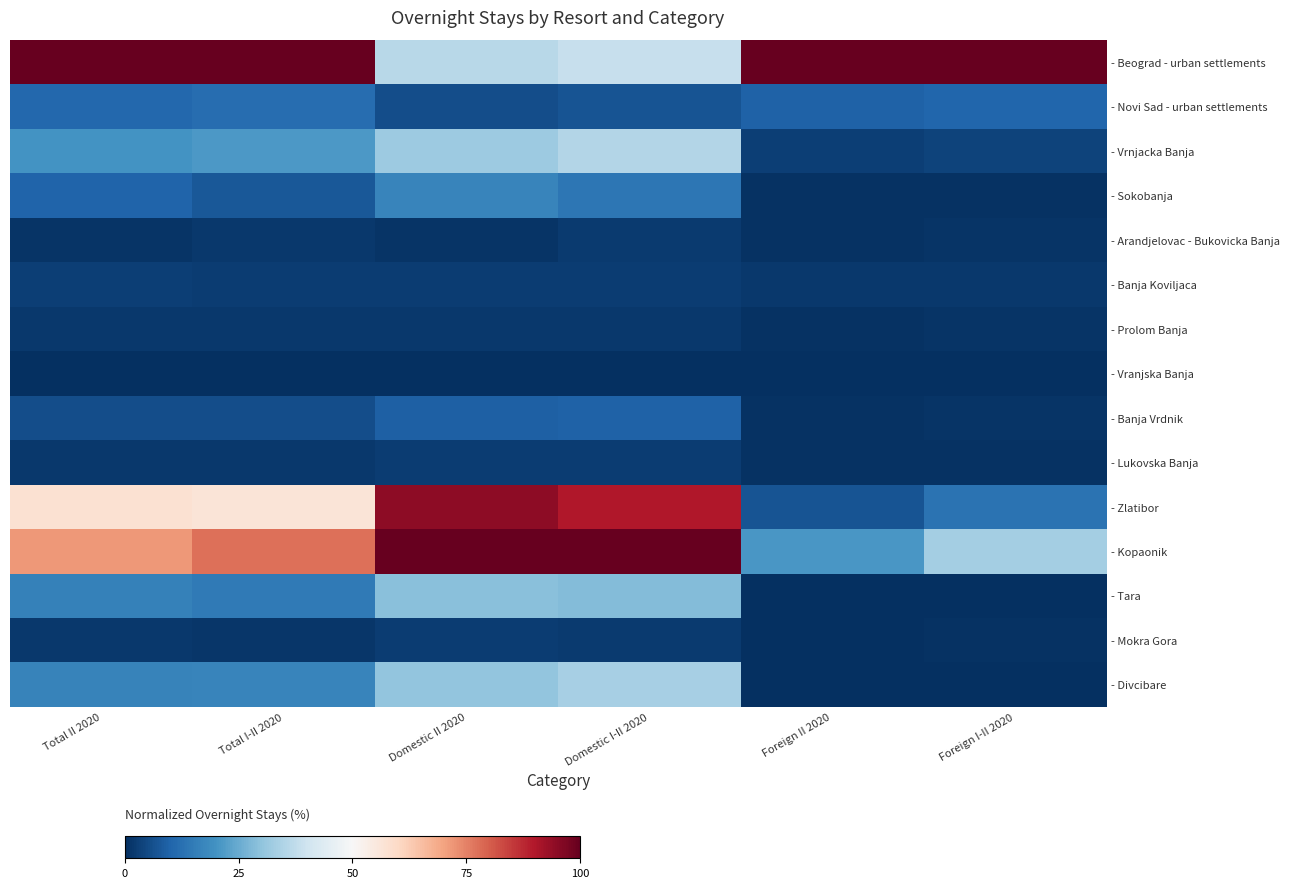

Reading right to left, transcribe all the data shown in this chart.

- Beograd - urban settlements: Foreign I-II 2020=100.0	Foreign II 2020=100.0	Domestic I-II 2020=38.5	Domestic II 2020=36.2	Total I-II 2020=100.0	Total II 2020=100.0
- Novi Sad - urban settlements: Foreign I-II 2020=10.4	Foreign II 2020=9.4	Domestic I-II 2020=6.7	Domestic II 2020=5.9	Total I-II 2020=11.8	Total II 2020=10.8
- Vrnjacka Banja: Foreign I-II 2020=3.9	Foreign II 2020=3.0	Domestic I-II 2020=35.5	Domestic II 2020=32.0	Total I-II 2020=21.3	Total II 2020=20.1
- Sokobanja: Foreign I-II 2020=0.6	Foreign II 2020=0.5	Domestic I-II 2020=13.9	Domestic II 2020=17.1	Total I-II 2020=7.6	Total II 2020=9.8
- Arandjelovac - Bukovicka Banja: Foreign I-II 2020=0.8	Foreign II 2020=0.7	Domestic I-II 2020=2.0	Domestic II 2020=1.0	Total I-II 2020=1.7	Total II 2020=1.2
- Banja Koviljaca: Foreign I-II 2020=1.6	Foreign II 2020=1.9	Domestic I-II 2020=2.4	Domestic II 2020=2.7	Total I-II 2020=2.6	Total II 2020=3.0
- Prolom Banja: Foreign I-II 2020=1.1	Foreign II 2020=0.7	Domestic I-II 2020=1.6	Domestic II 2020=1.9	Total I-II 2020=1.7	Total II 2020=1.6
- Vranjska Banja: Foreign I-II 2020=0.0	Foreign II 2020=0.0	Domestic I-II 2020=0.0	Domestic II 2020=0.0	Total I-II 2020=0.0	Total II 2020=0.0
- Banja Vrdnik: Foreign I-II 2020=1.0	Foreign II 2020=0.6	Domestic I-II 2020=9.4	Domestic II 2020=9.3	Total I-II 2020=5.6	Total II 2020=5.6
- Lukovska Banja: Foreign I-II 2020=0.6	Foreign II 2020=0.4	Domestic I-II 2020=2.6	Domestic II 2020=2.7	Total I-II 2020=1.8	Total II 2020=1.8
- Zlatibor: Foreign I-II 2020=13.0	Foreign II 2020=6.9	Domestic I-II 2020=90.2	Domestic II 2020=94.6	Total I-II 2020=56.5	Total II 2020=57.8
- Kopaonik: Foreign I-II 2020=33.1	Foreign II 2020=20.7	Domestic I-II 2020=100.0	Domestic II 2020=100.0	Total I-II 2020=77.7	Total II 2020=71.8
- Tara: Foreign I-II 2020=0.2	Foreign II 2020=0.0	Domestic I-II 2020=28.5	Domestic II 2020=29.1	Total I-II 2020=14.7	Total II 2020=16.1
- Mokra Gora: Foreign I-II 2020=0.4	Foreign II 2020=0.2	Domestic I-II 2020=2.0	Domestic II 2020=2.7	Total I-II 2020=1.4	Total II 2020=1.6
- Divcibare: Foreign I-II 2020=0.1	Foreign II 2020=0.1	Domestic I-II 2020=33.3	Domestic II 2020=30.1	Total I-II 2020=17.1	Total II 2020=16.7